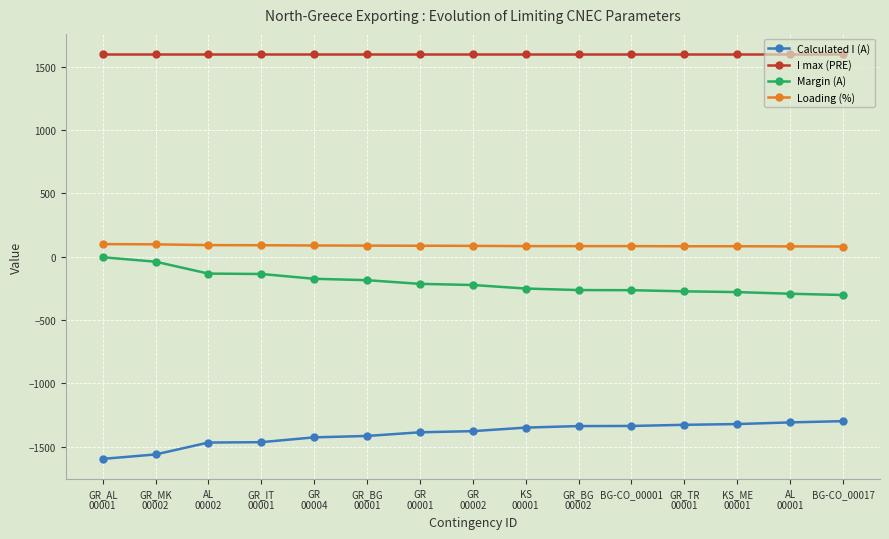

What is the maximum value shown in the chart?

1600